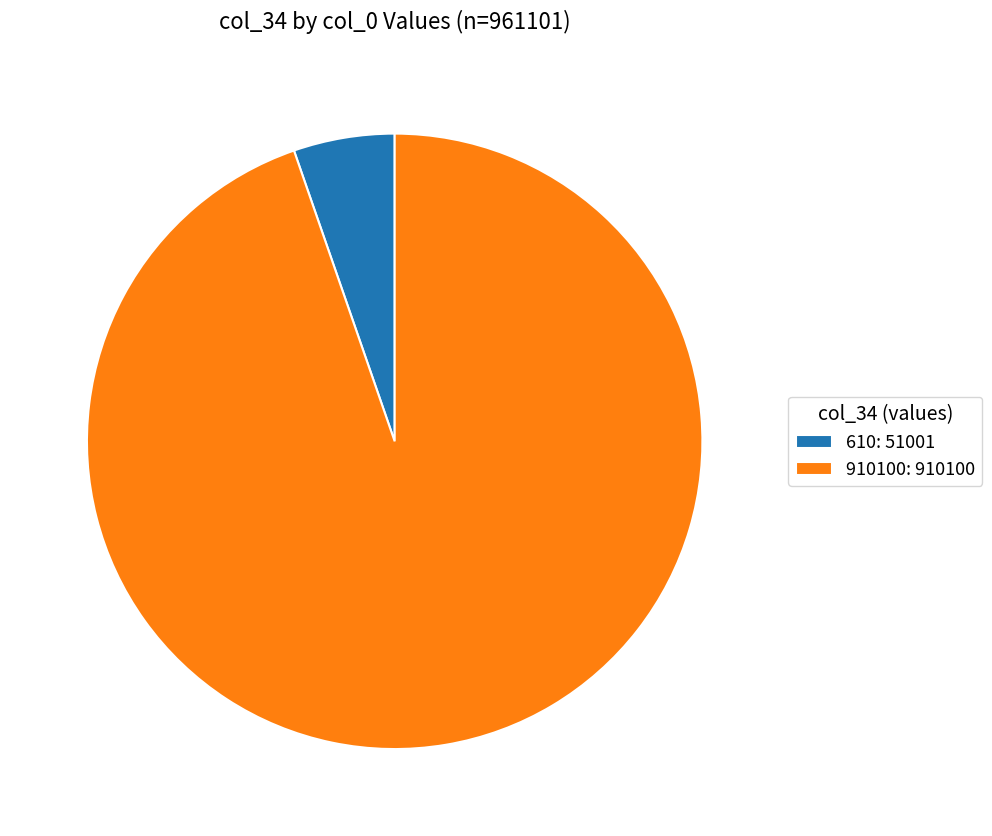

Which has a higher value, 610: 51001 or 910100: 910100?

910100: 910100